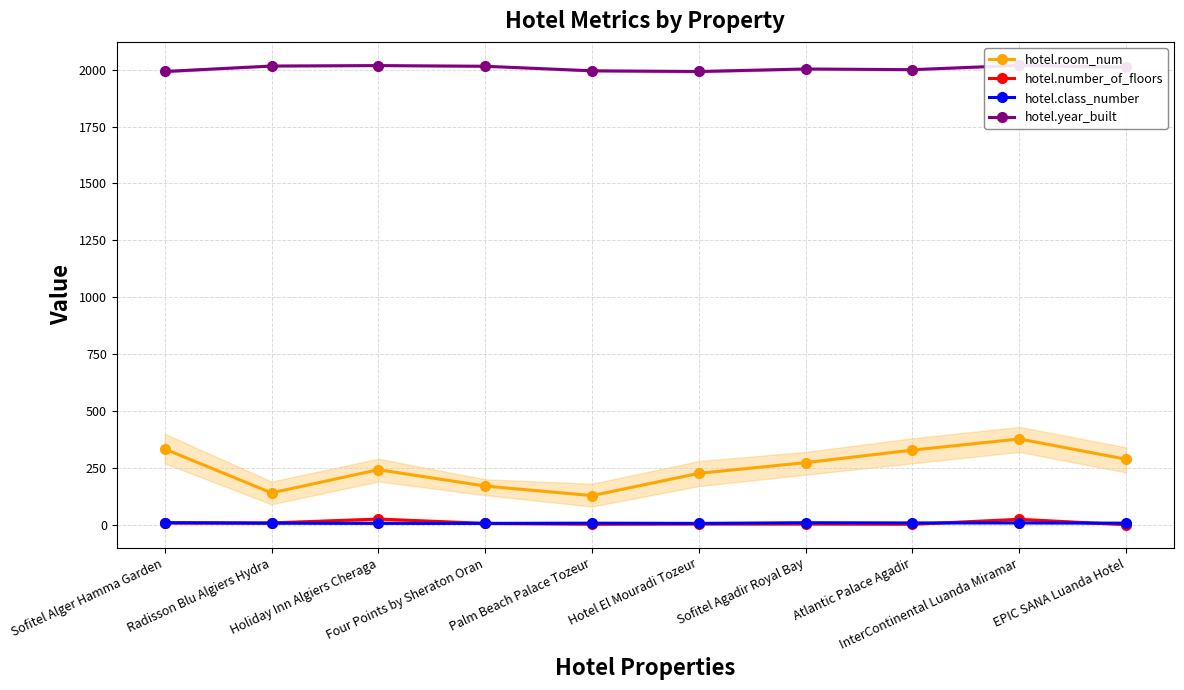

At which category is the sum across all series the highest?

InterContinental Luanda Miramar